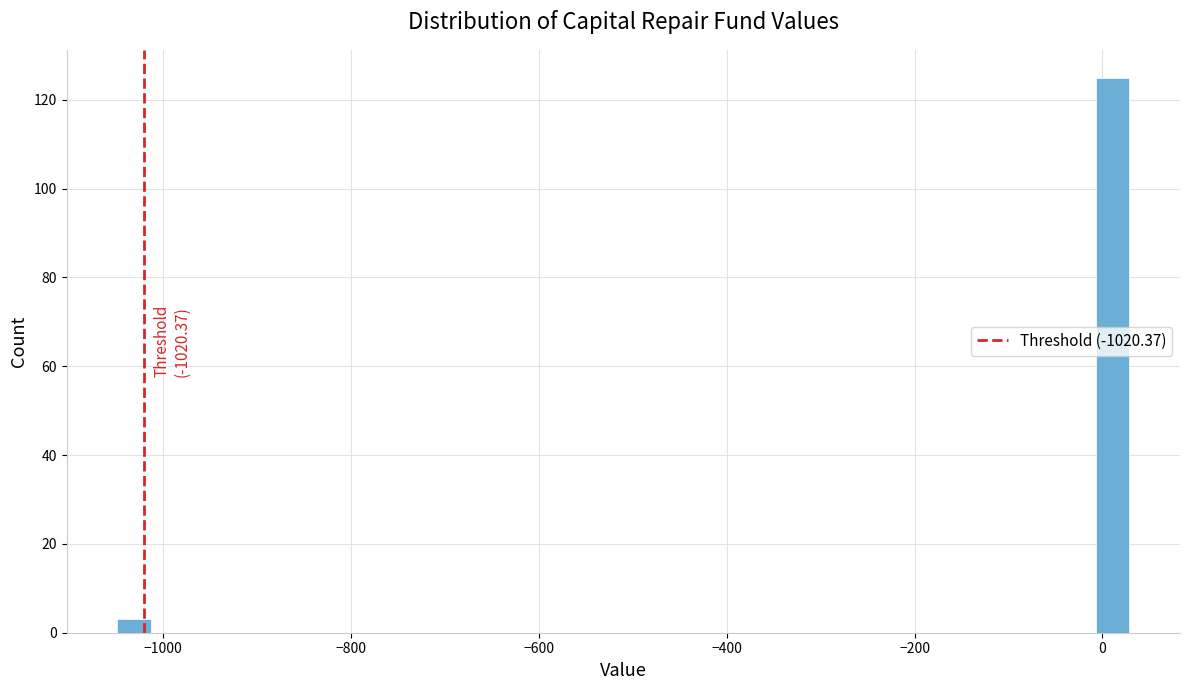

Around what value on the x-axis is the tallest bar? Give the approximate position of its centre, as read against the axis.

20